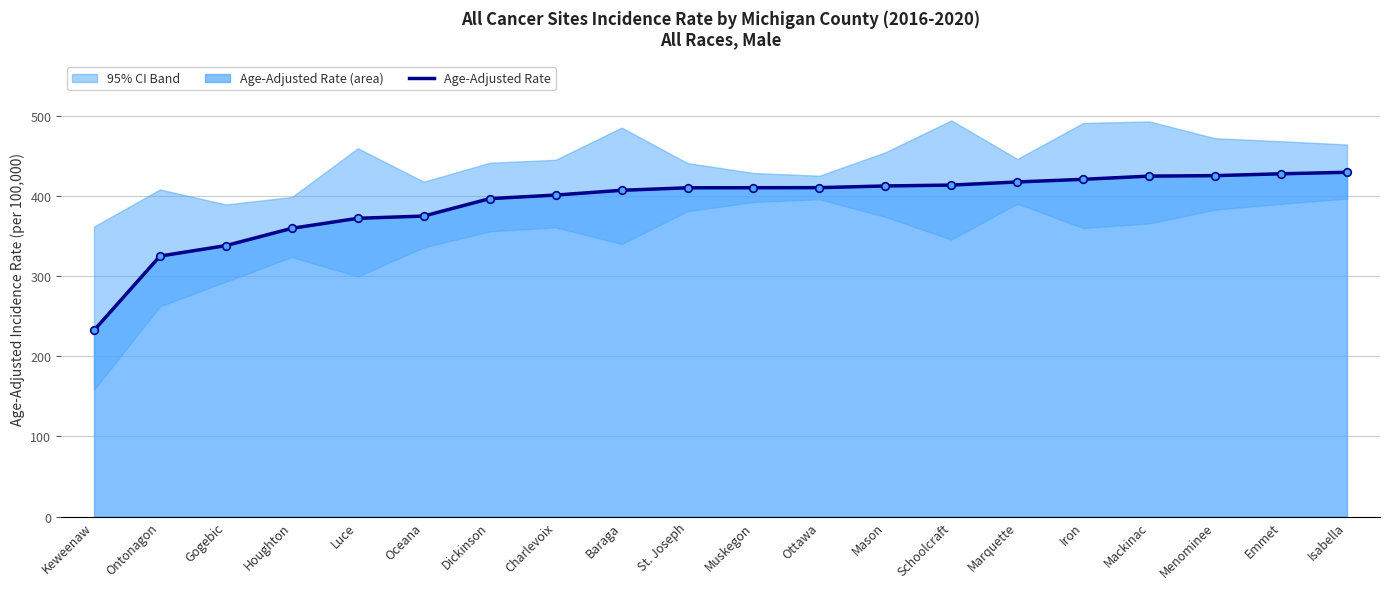

Between Houghton and Isabella, which is larger?

Isabella